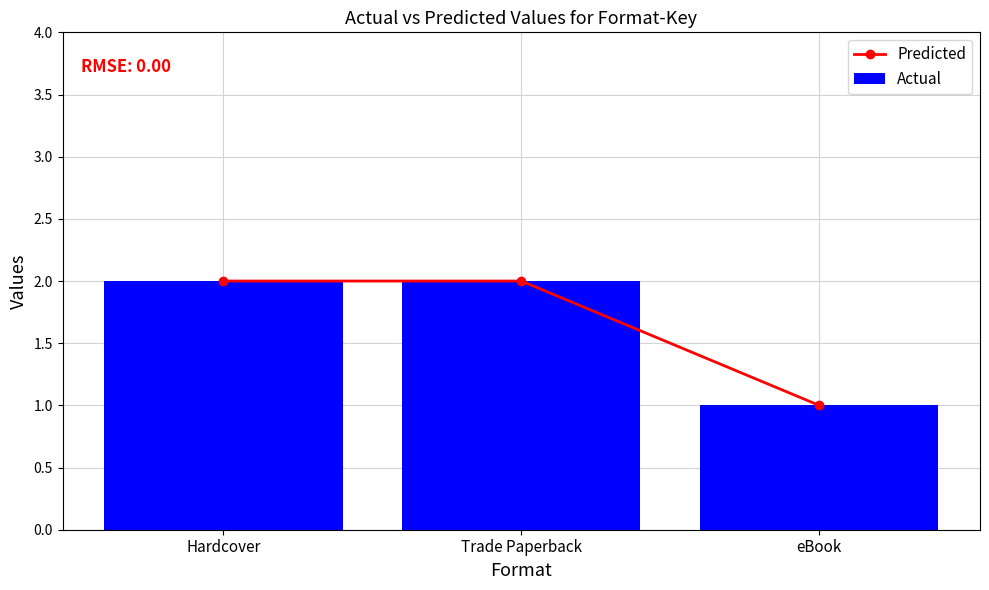

Which has a higher value, Hardcover or eBook?

Hardcover